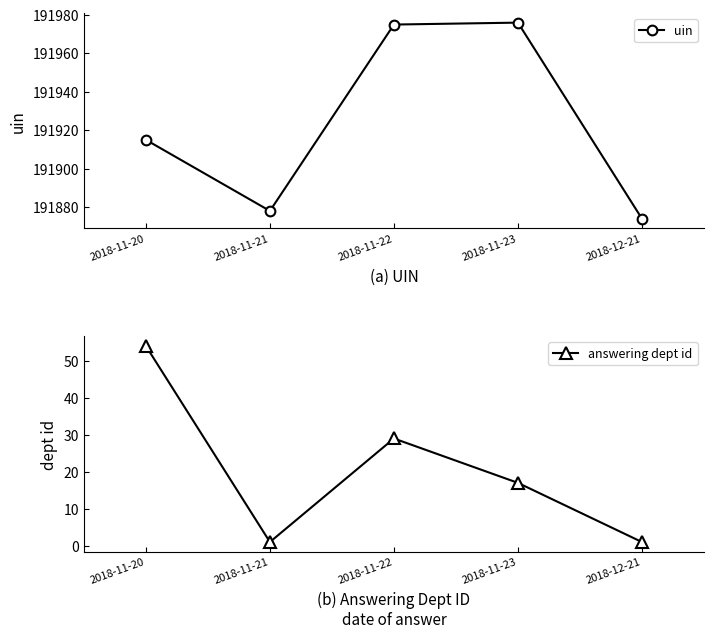

Reading right to left, transcribe all the data shown in this chart.

uin: 191874	191976	191975	191878	191915
answering dept id: 1	17	29	1	54